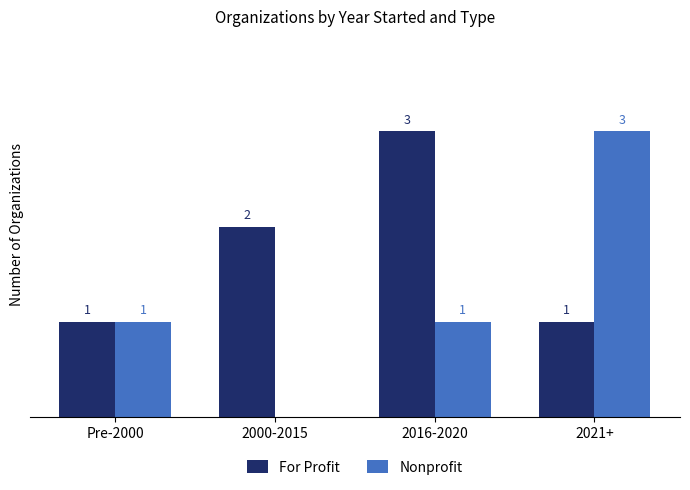

Which series changed the most between Pre-2000 and 2021+?

Nonprofit